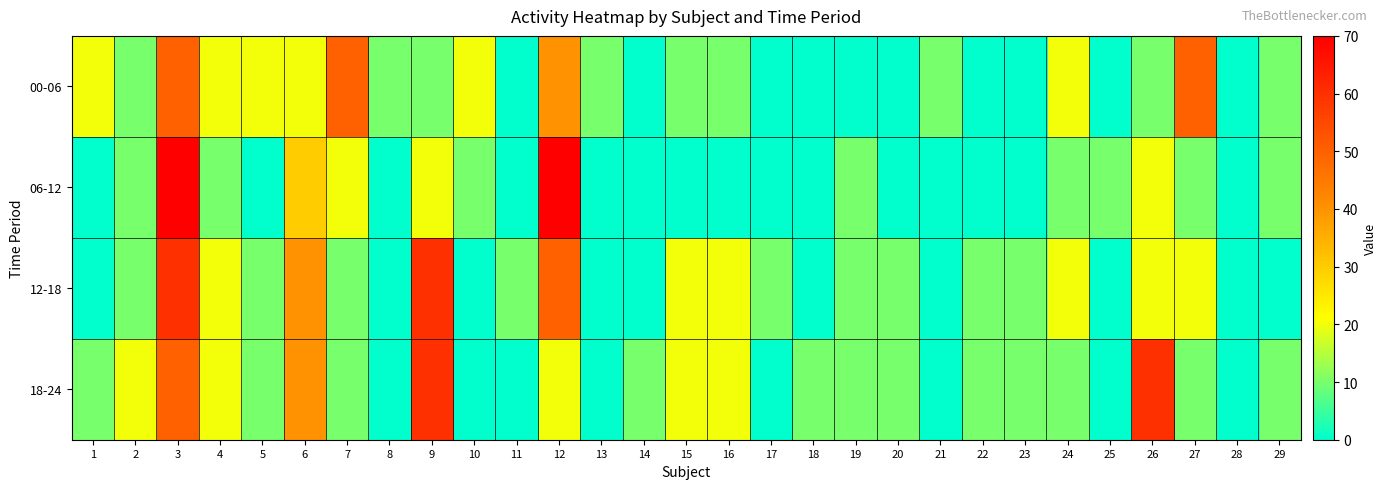

What is the difference between the highest and lowest values at 1?

20